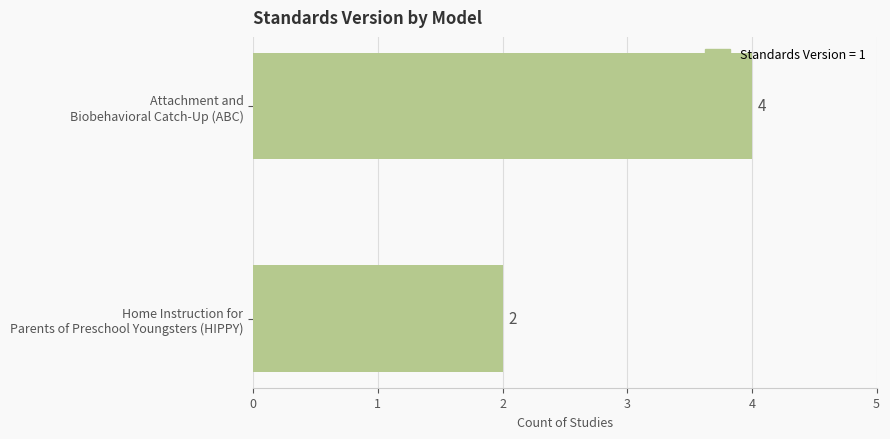

What is the maximum value shown in the chart?

4